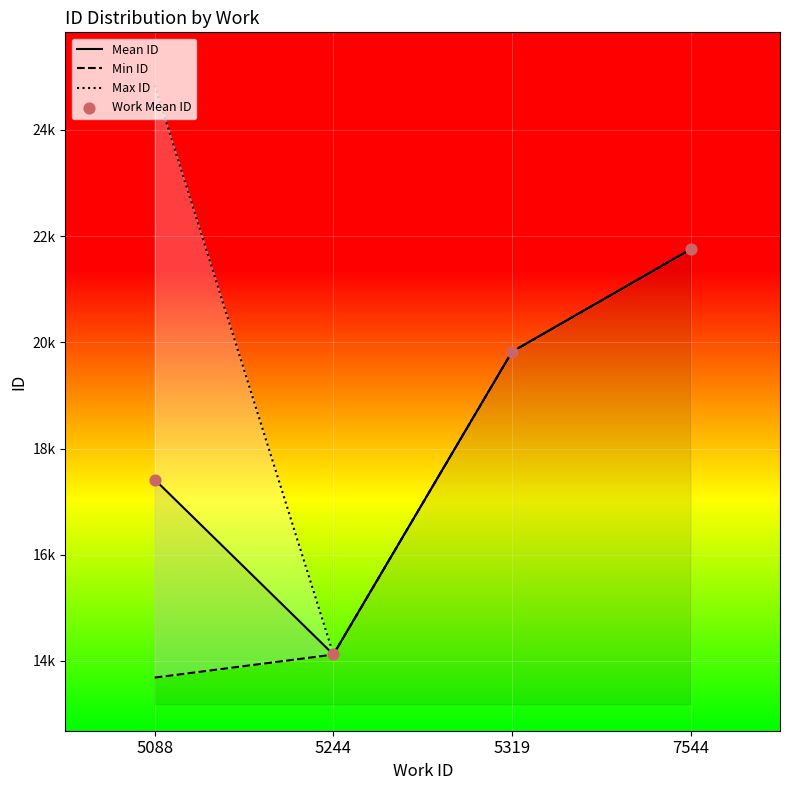

Which series has the widest spread of Y values?

Max ID